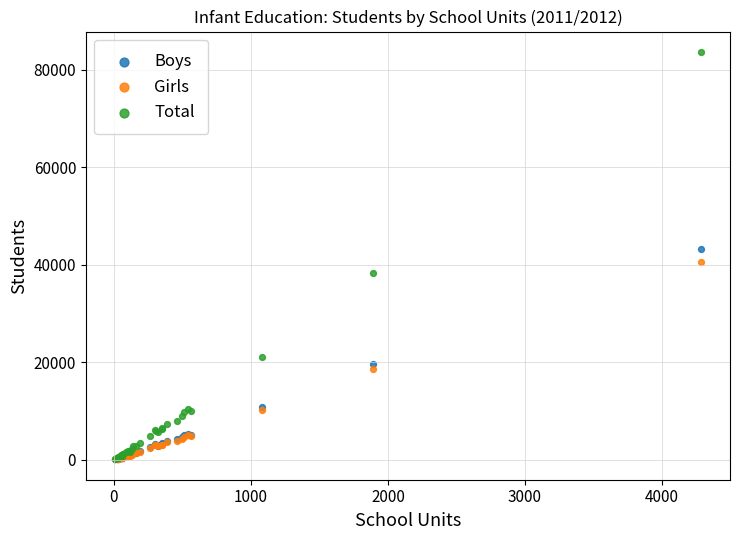

What are all the series names shown in the legend?

Boys, Girls, Total